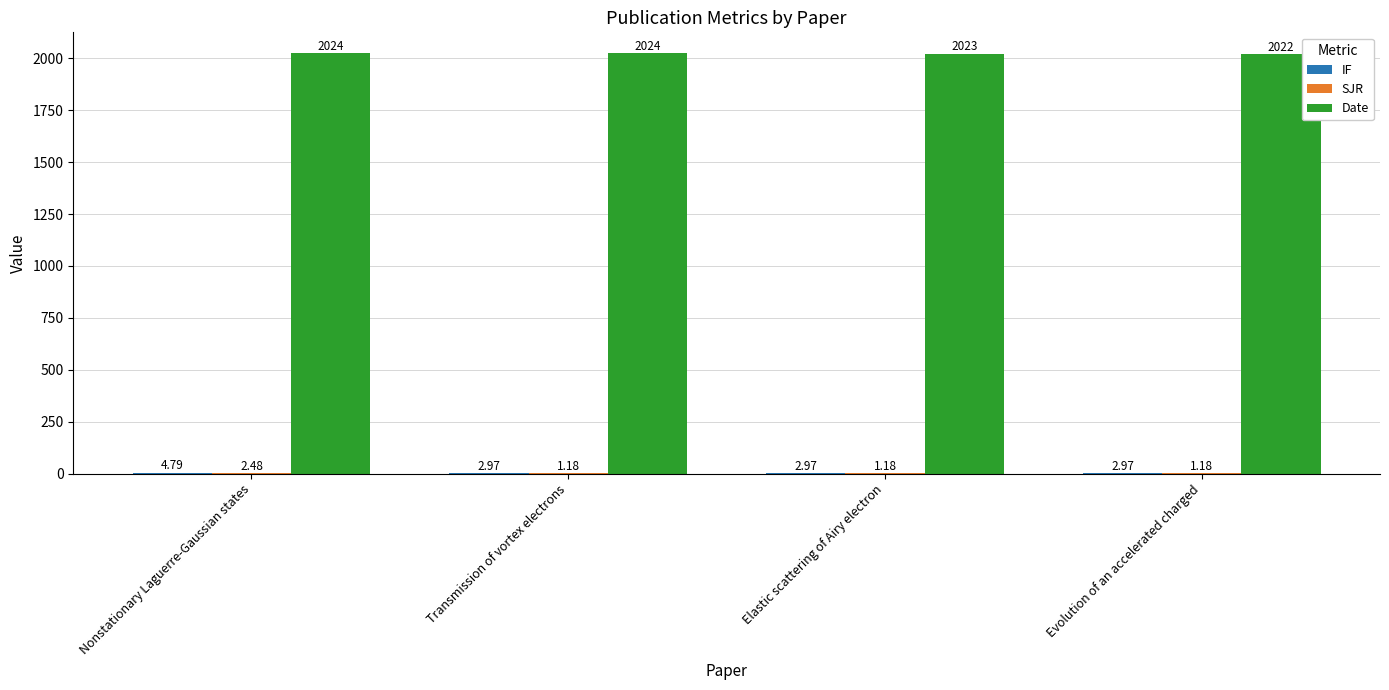

At which category is the sum across all series the highest?

Nonstationary Laguerre-Gaussian states